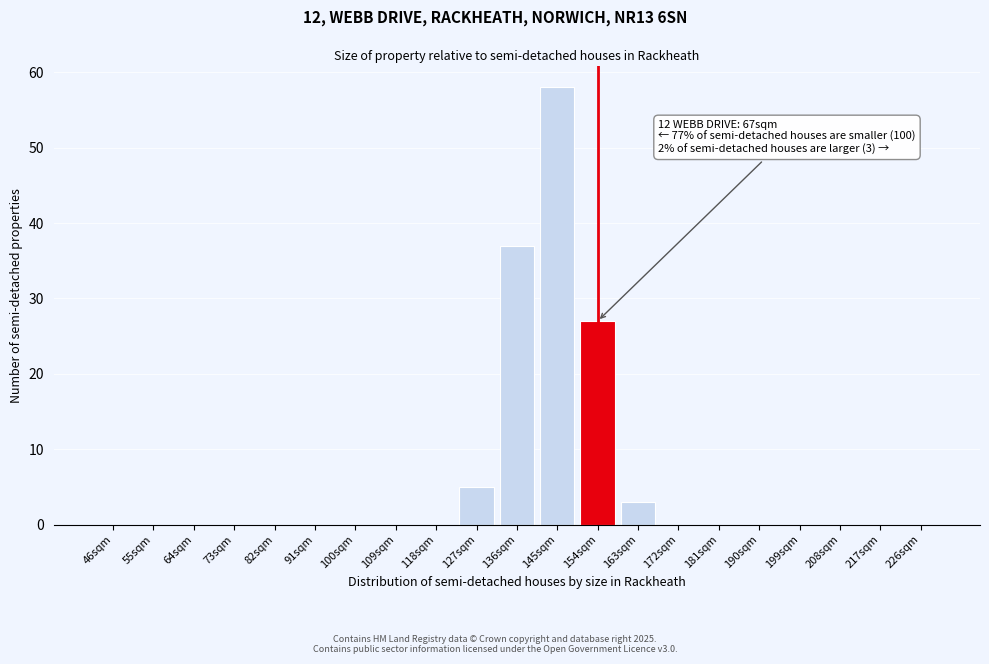

Reading left to right, list all the values displayed in this chart.

46sqm=0	55sqm=0	64sqm=0	73sqm=0	82sqm=0	91sqm=0	100sqm=0	109sqm=0	118sqm=0	127sqm=5	136sqm=37	145sqm=58	154sqm=27	163sqm=3	172sqm=0	181sqm=0	190sqm=0	199sqm=0	208sqm=0	217sqm=0	226sqm=0